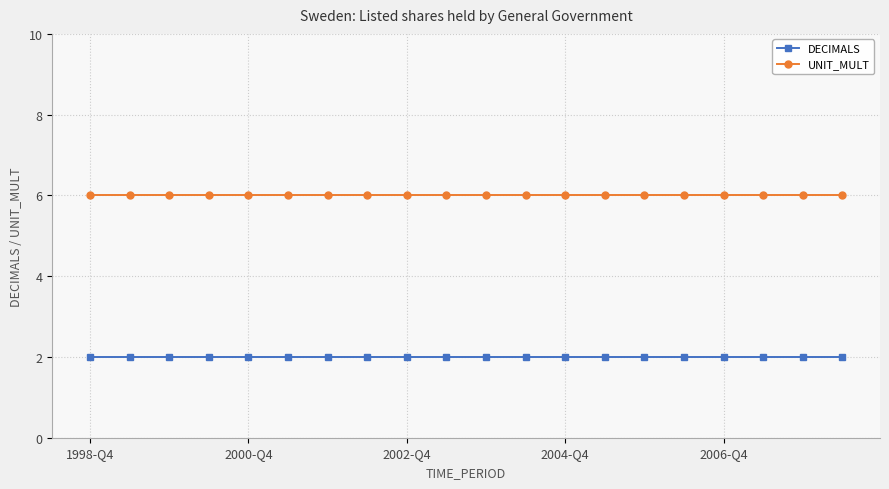

What are all the series names shown in the legend?

DECIMALS, UNIT_MULT